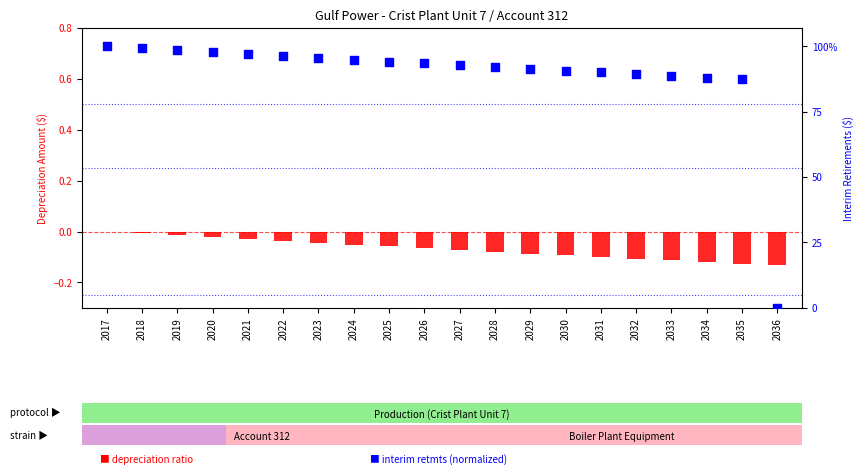

At which category is the sum across all series the highest?

2017